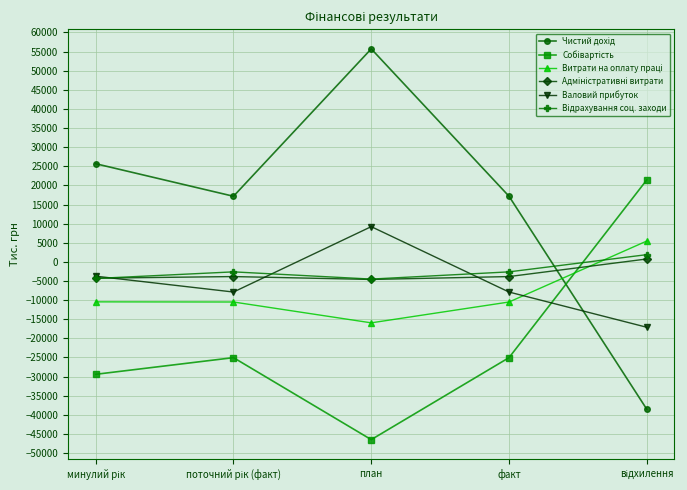

Is this an area chart (filled region under the line)?

No